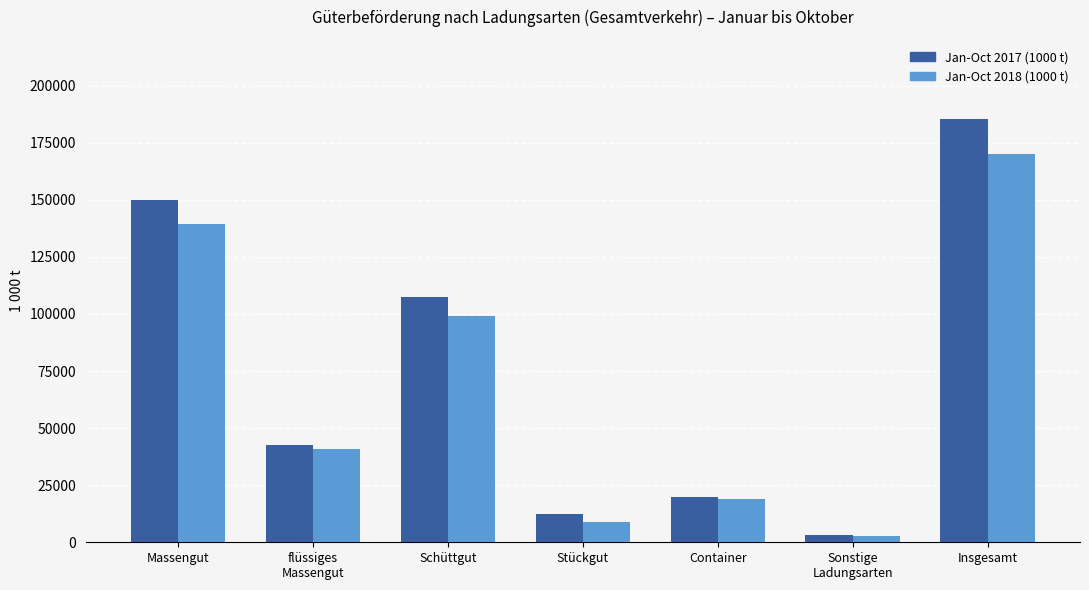

What is the smallest value displayed?

2780.2